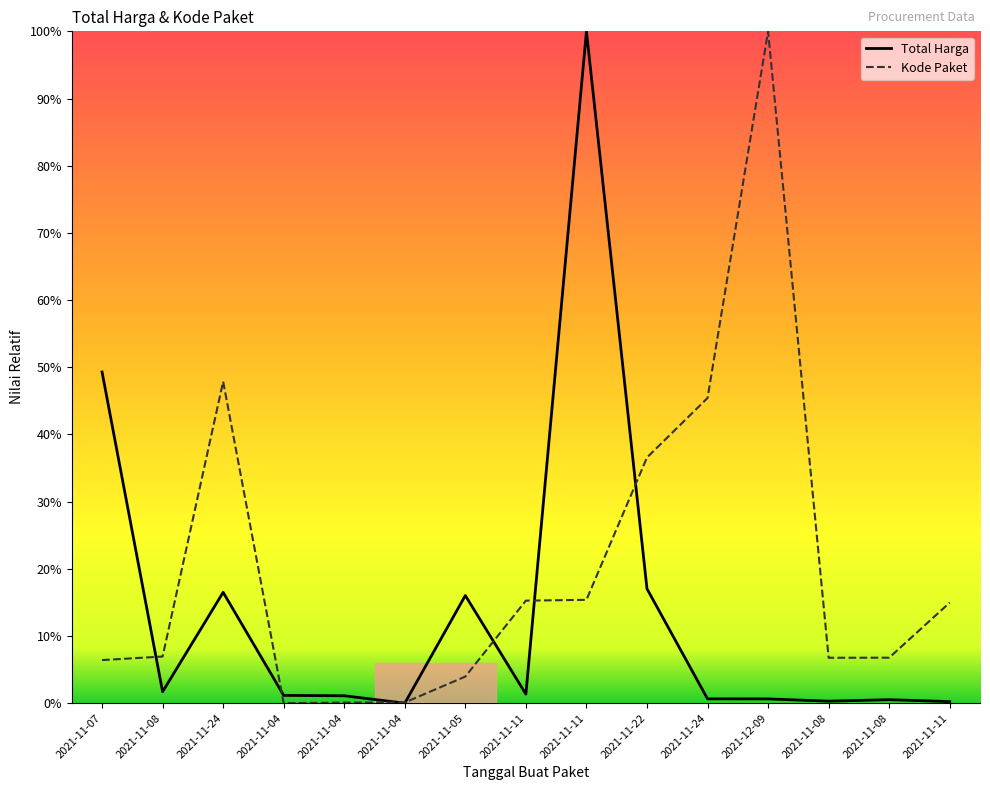

Does the chart have visible grid lines?

No